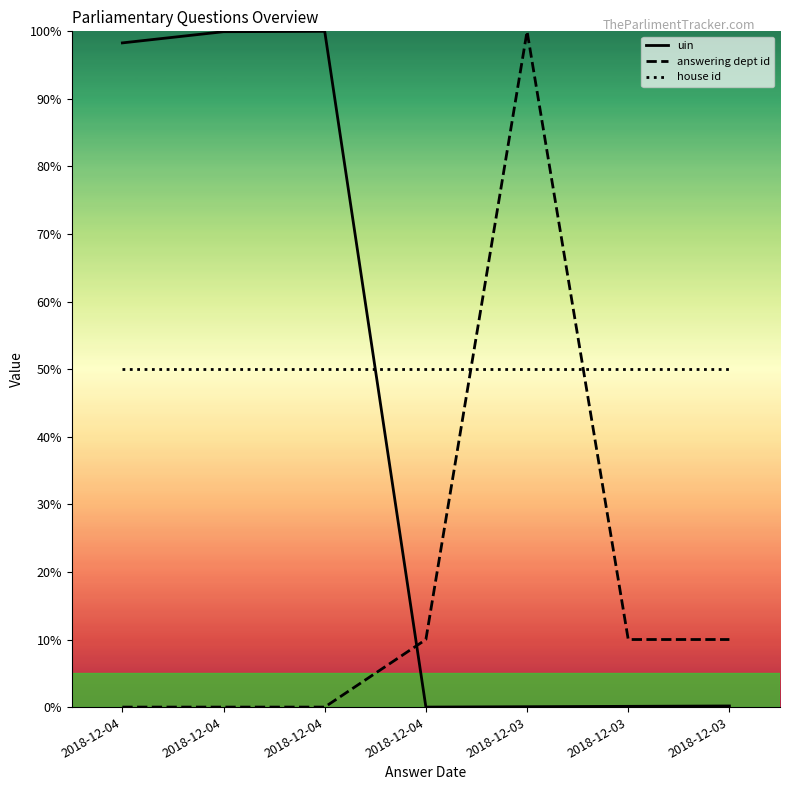

In uin, how many points are higher than both neighbors (excluding endpoints)?

1